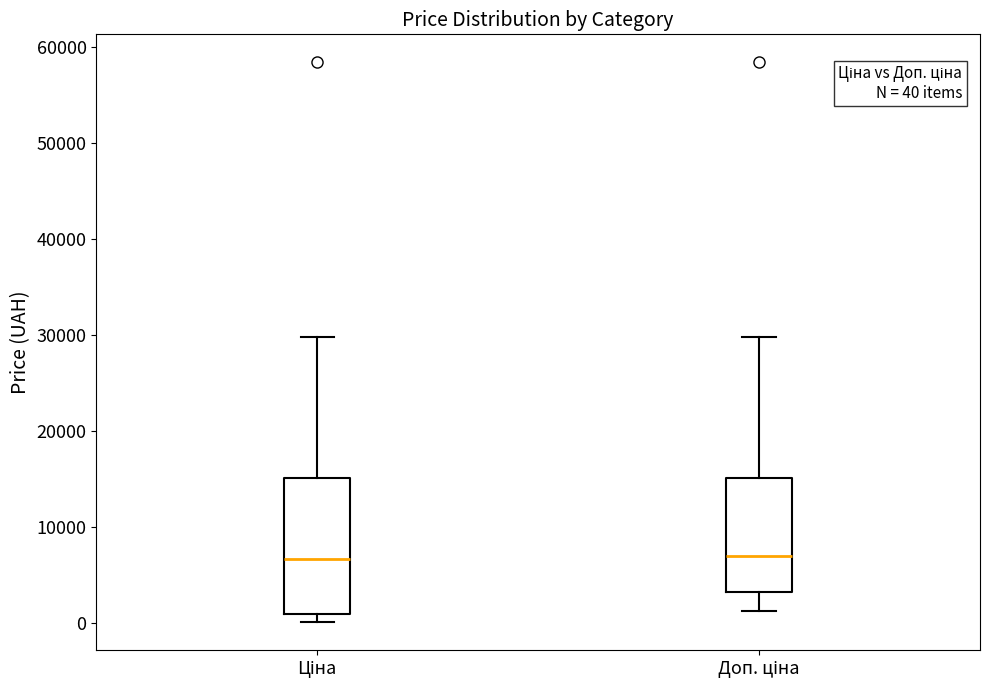

Comparing the boxes themselves (not the whiskers), which one is the tallest?

Ціна